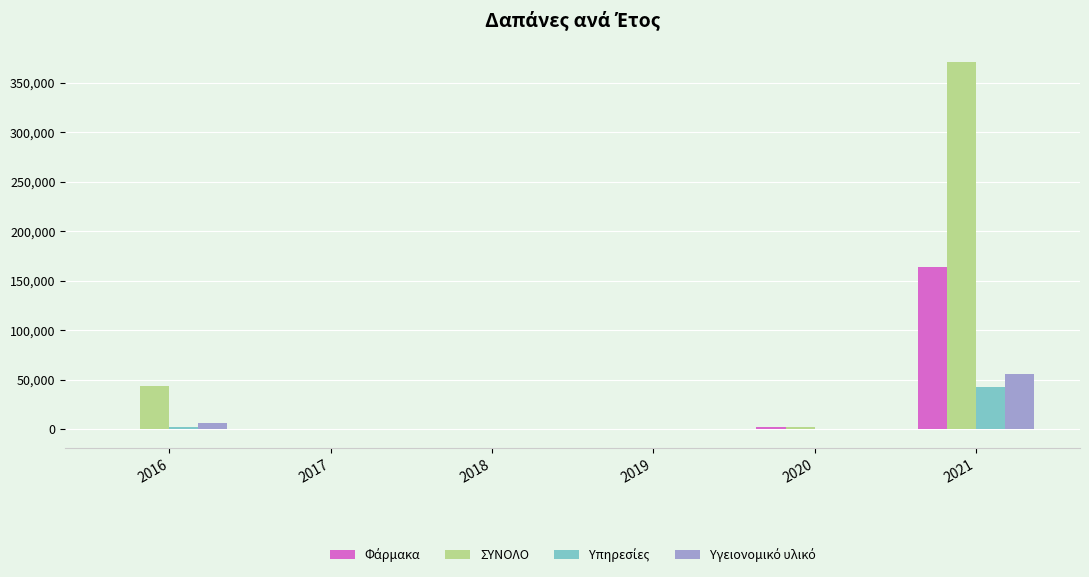

How many categories are shown in the chart?

6